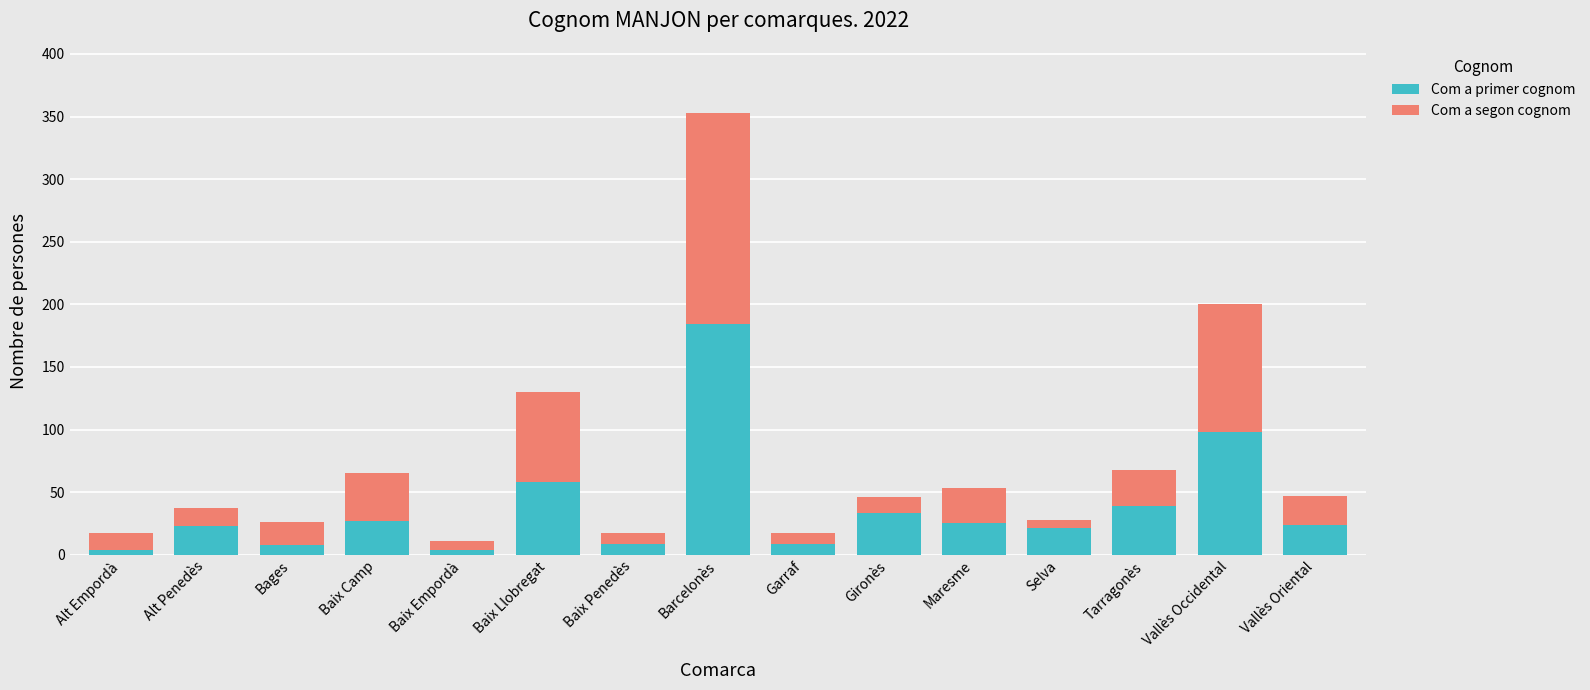

How many values in the Com a primer cognom series are below 24?

7